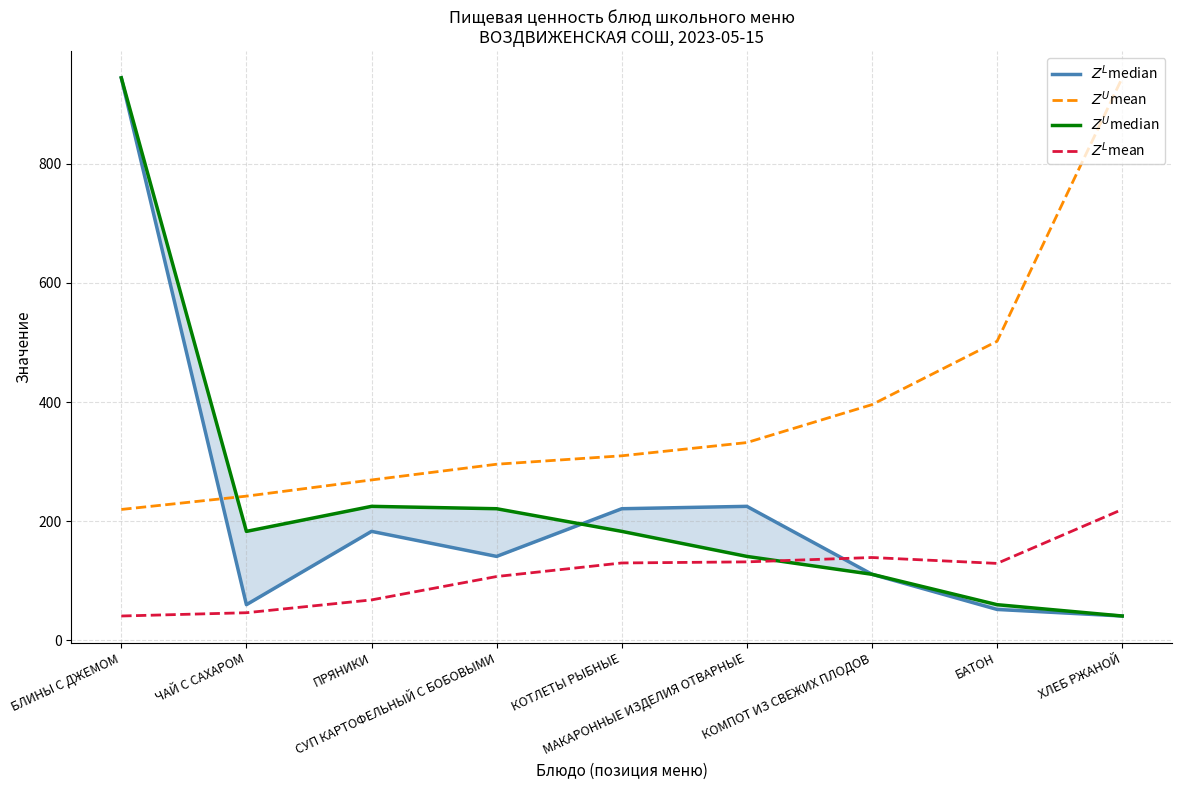

What is the label of the 3rd point from the right?

КОМПОТ ИЗ СВЕЖИХ ПЛОДОВ